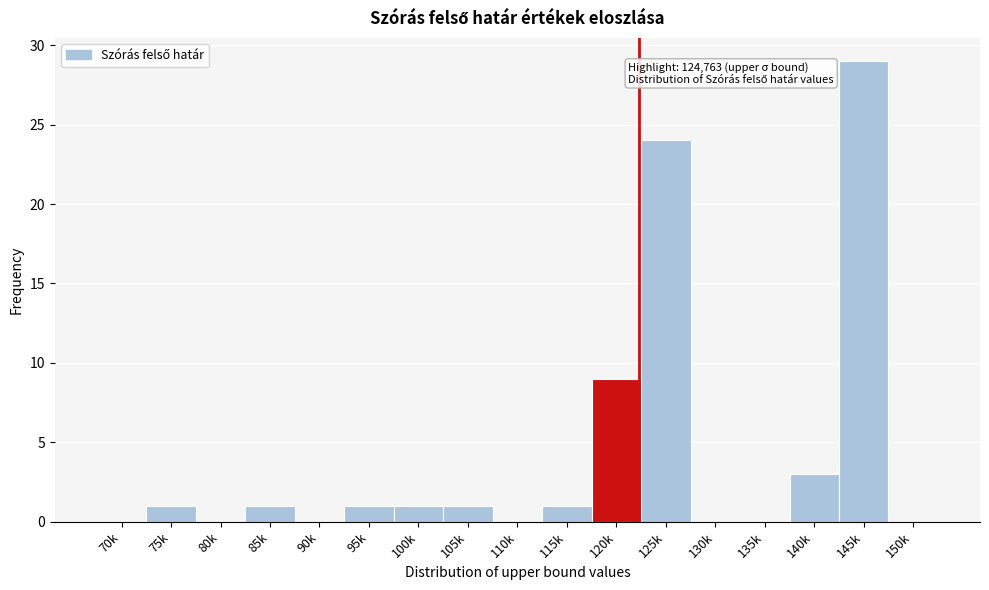

Reading left to right, what are all the values shown in this chart?

70k=0	75k=1	80k=0	85k=1	90k=0	95k=1	100k=1	105k=1	110k=0	115k=1	120k=9	125k=24	130k=0	135k=0	140k=3	145k=29	150k=0